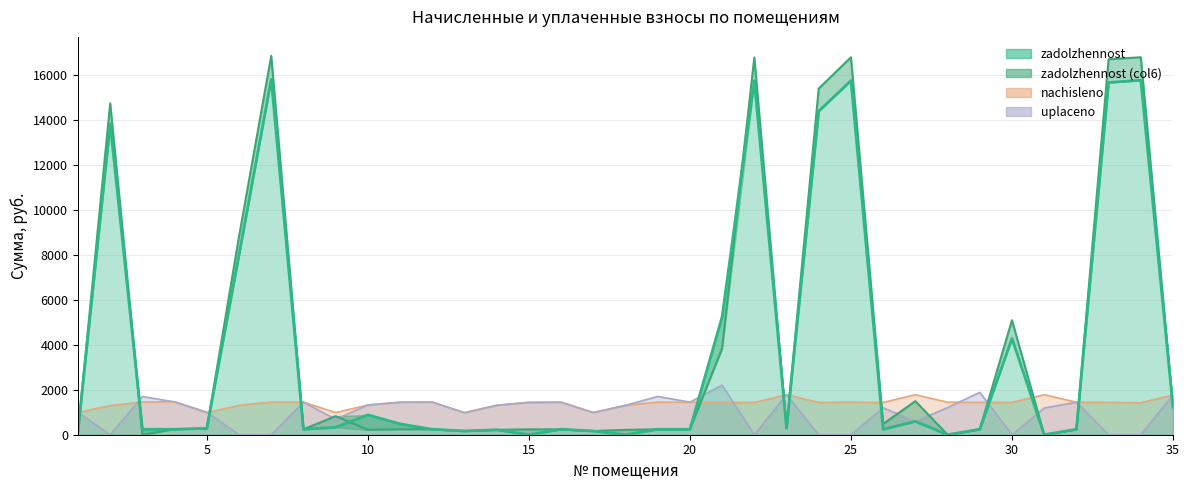

How many interior local valleys does the nachisleno series have?

8